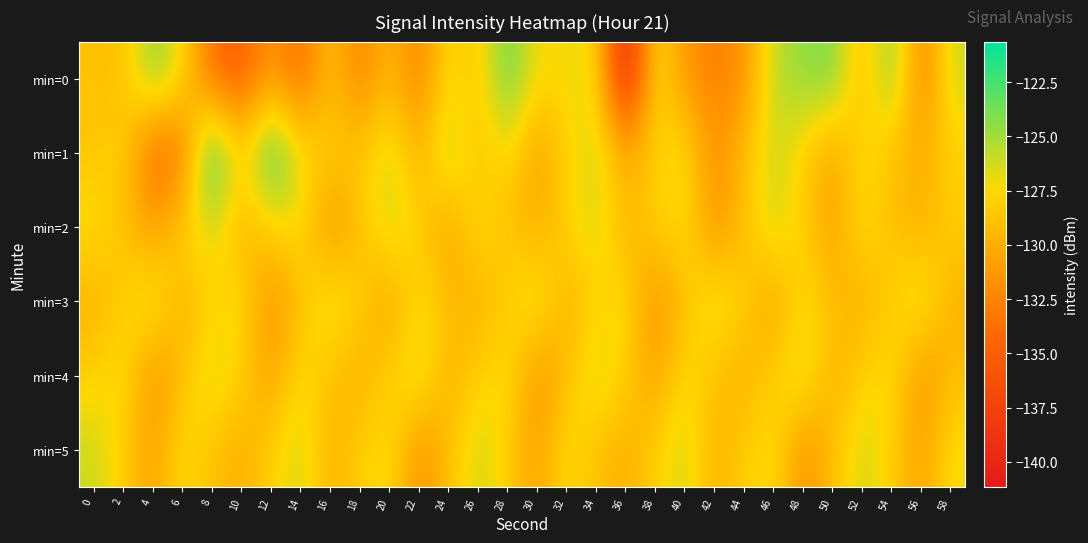

At which category is the sum across all series the highest?

34